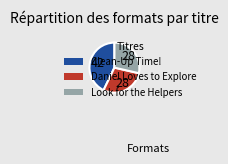

Does any single category account for the majority?

No